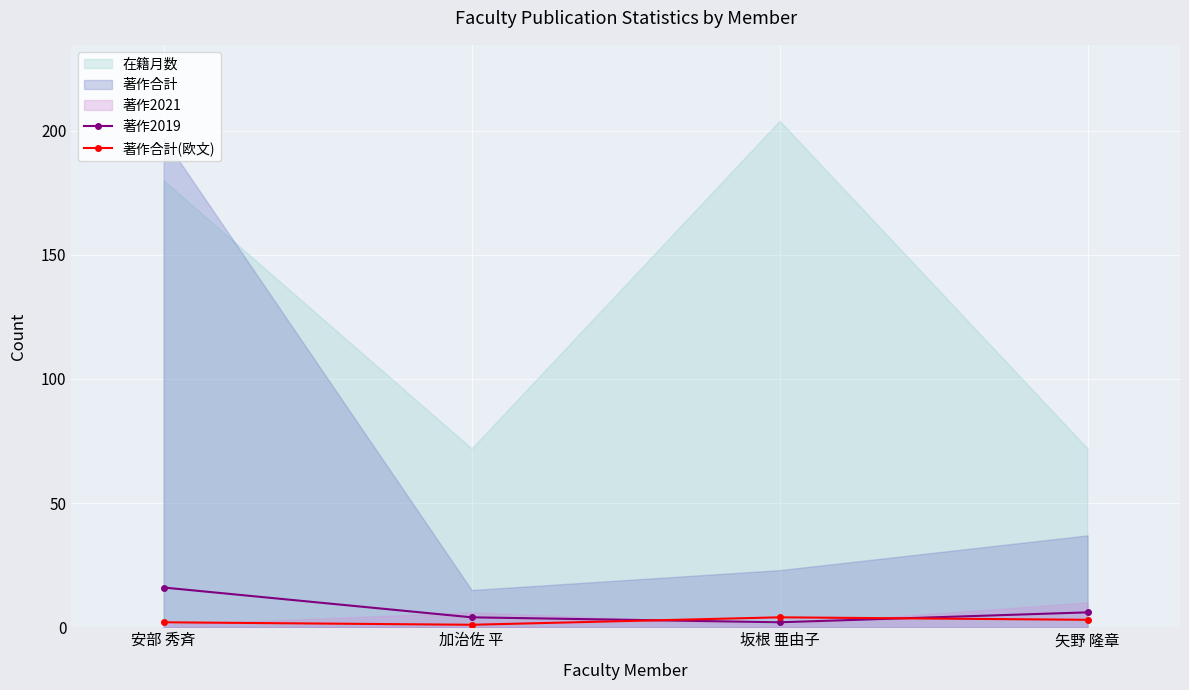

What is the total value across all series at 坂根 亜由子?

6